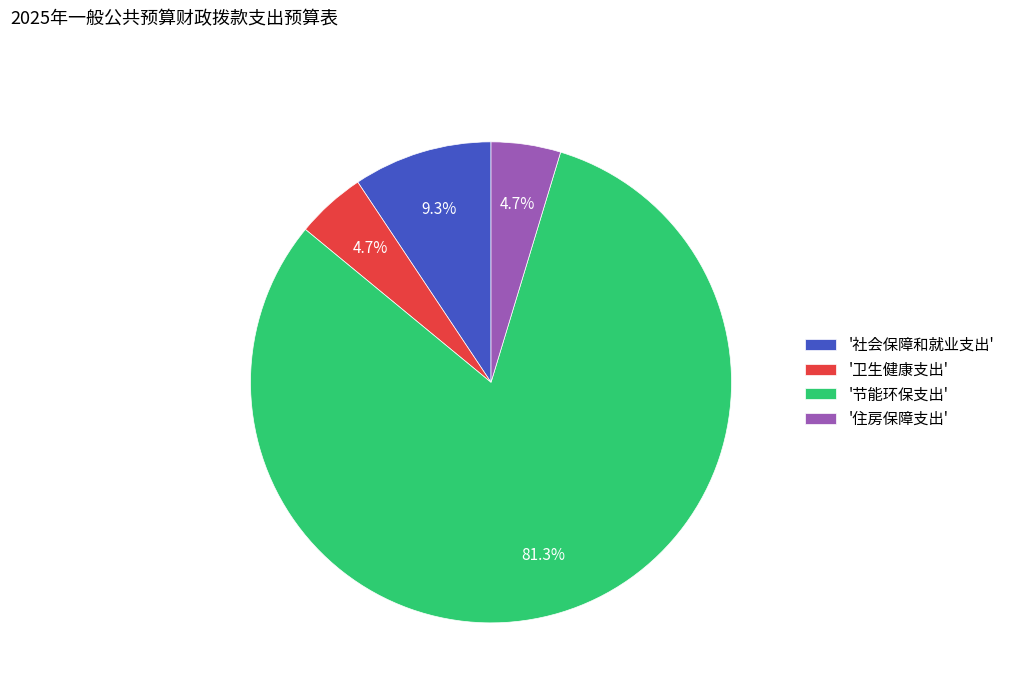

What is the largest slice in the pie chart?

'节能环保支出'